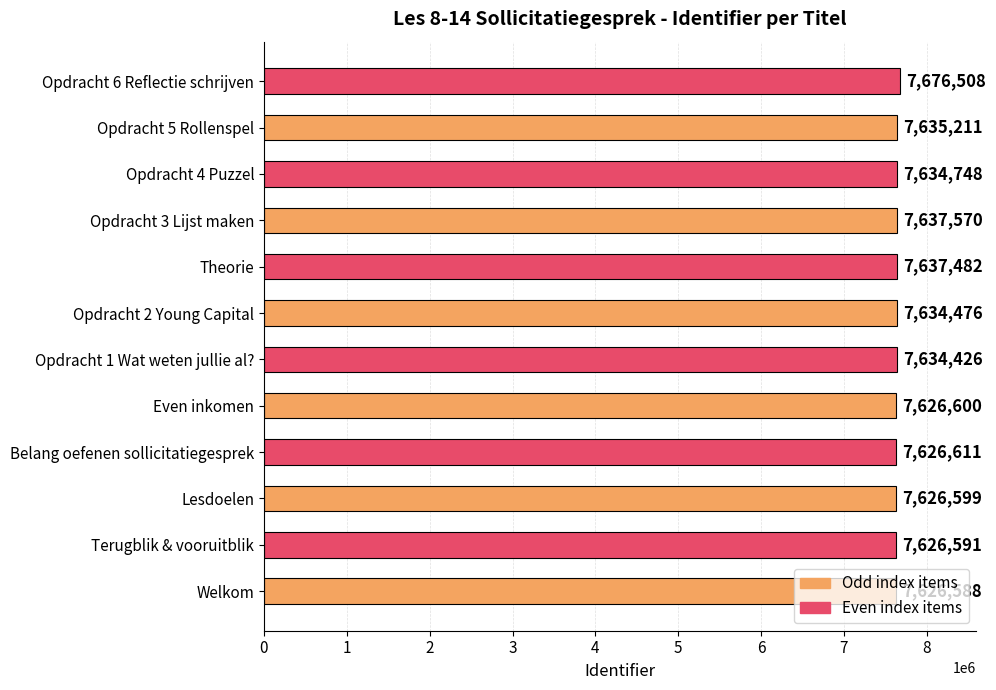

Where is the data nearest to the value 7651548?

Opdracht 3 Lijst maken